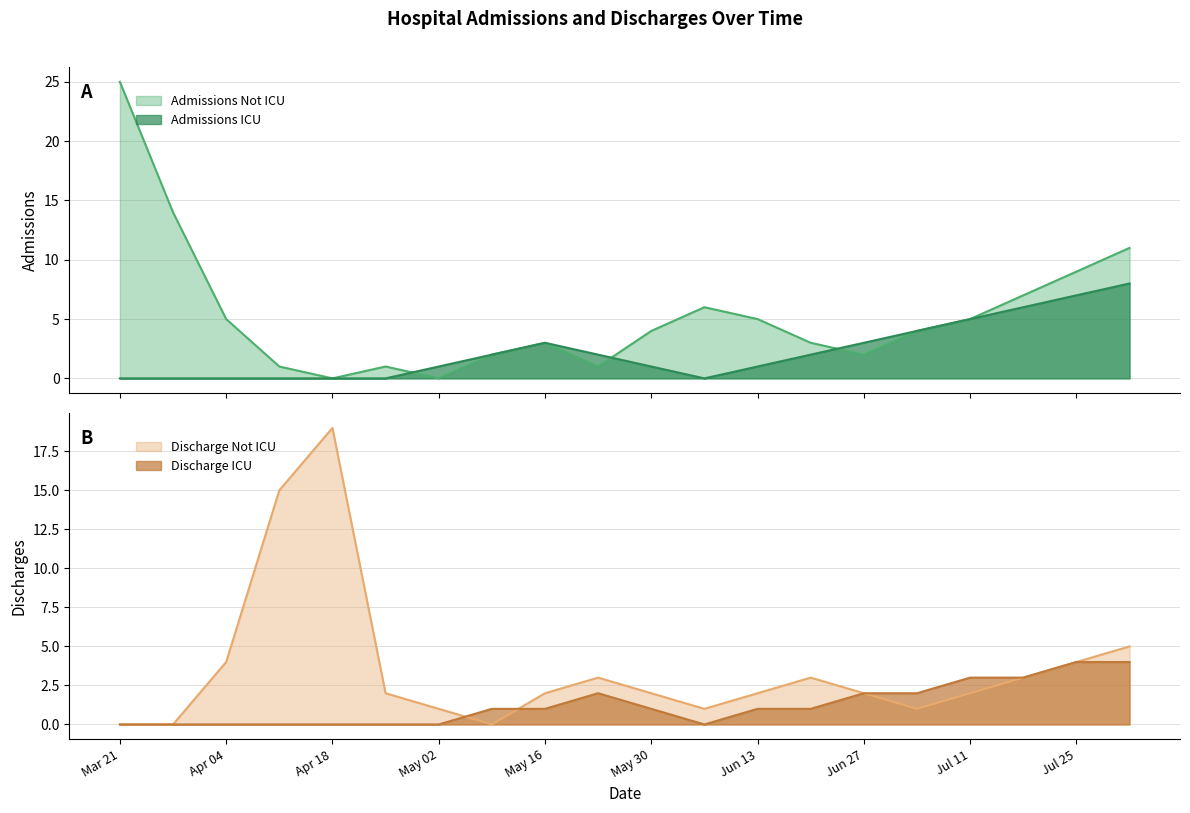

How many values in Admissions ICU are above zero?

13